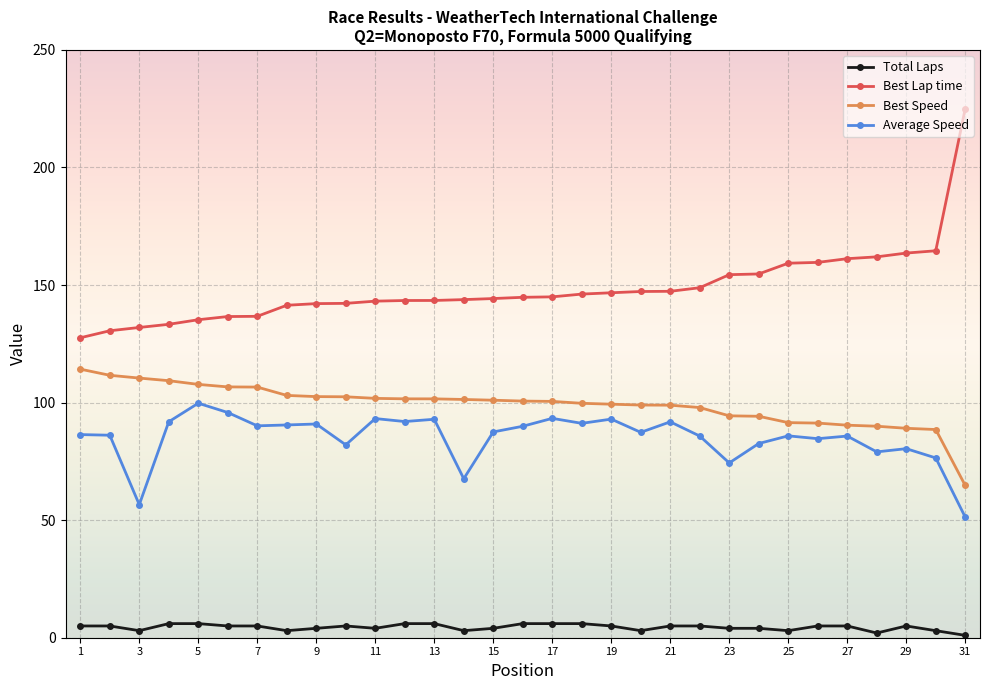

Which series has the largest total across all categories?

Best Lap time